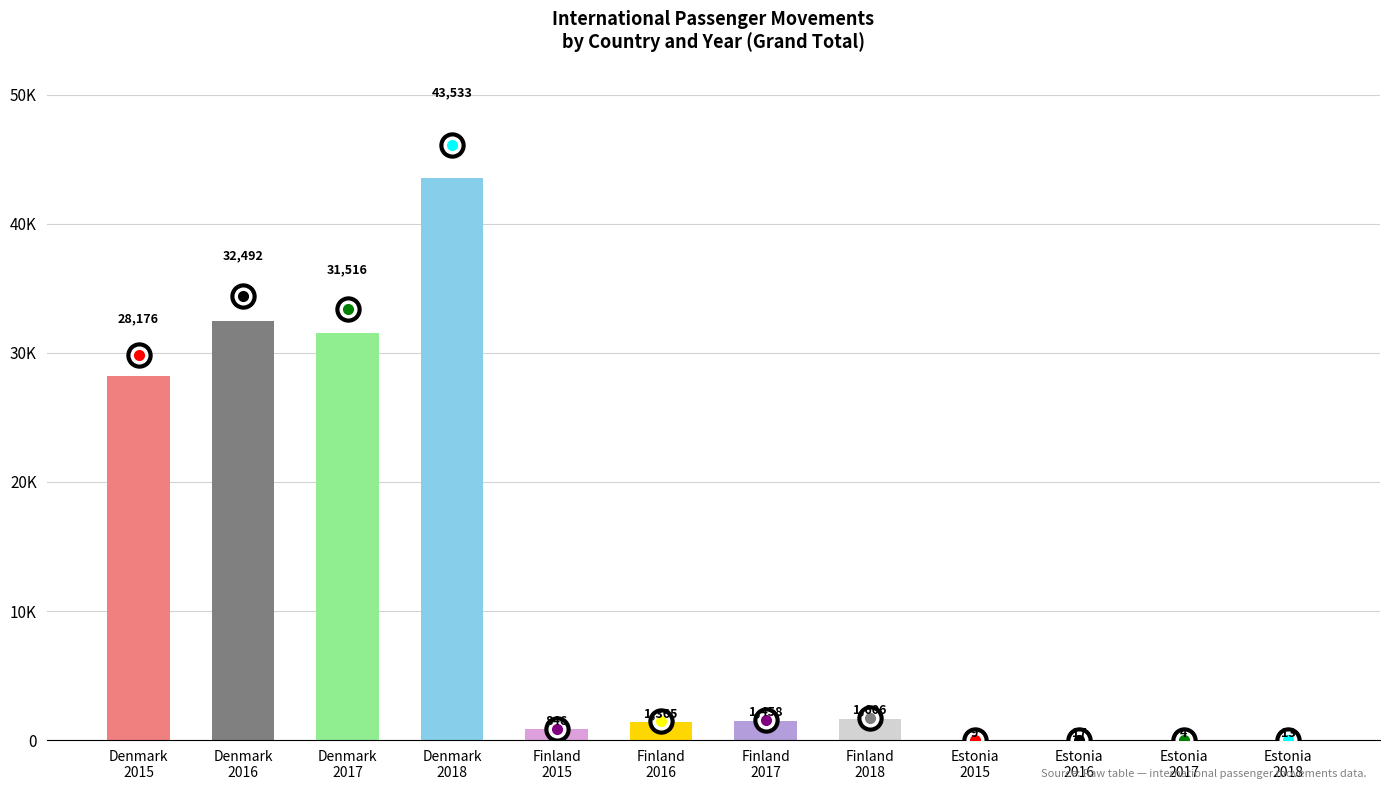

The chart shows a value of 13316 at Denmark
2018. True or false?

False